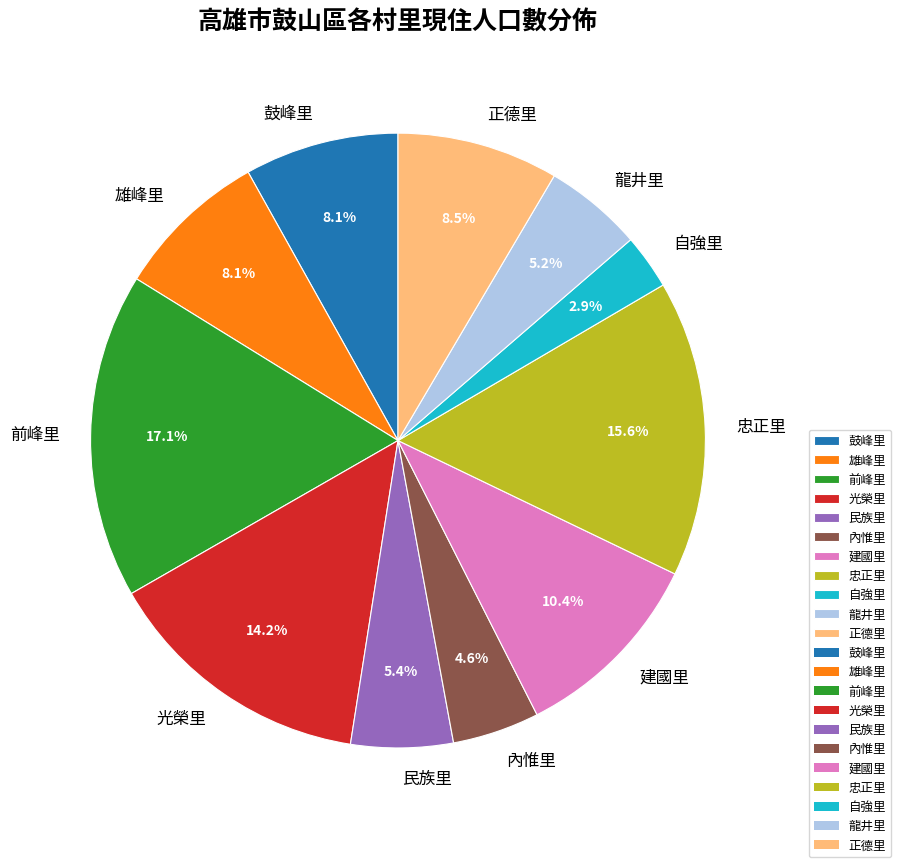

How many slices are in this pie chart?

11